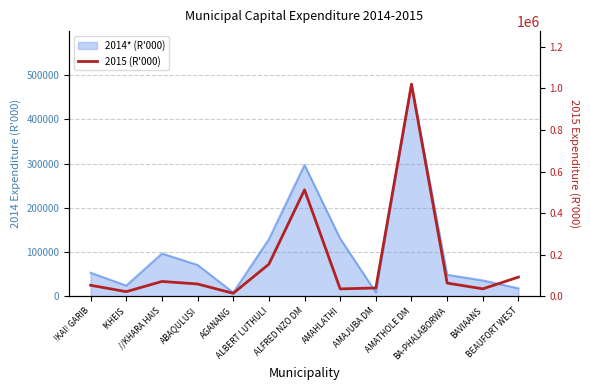

Is it true that the value at BA-PHALABORWA is 104481?

False